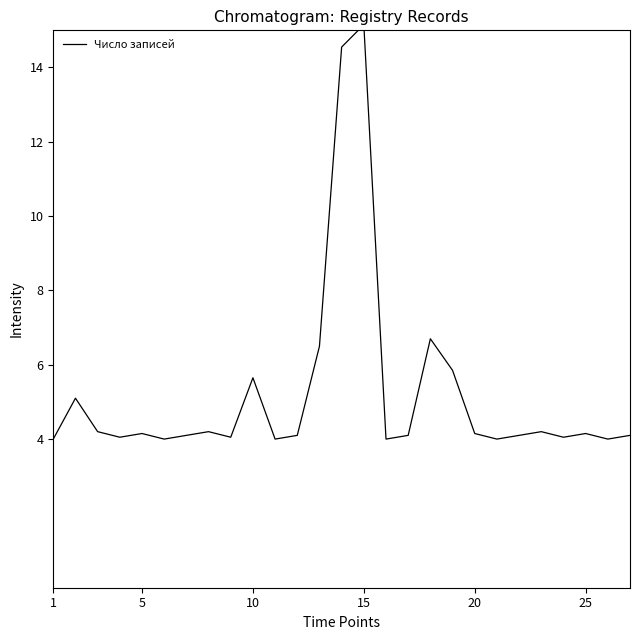

What is the greatest value displayed?

15.2